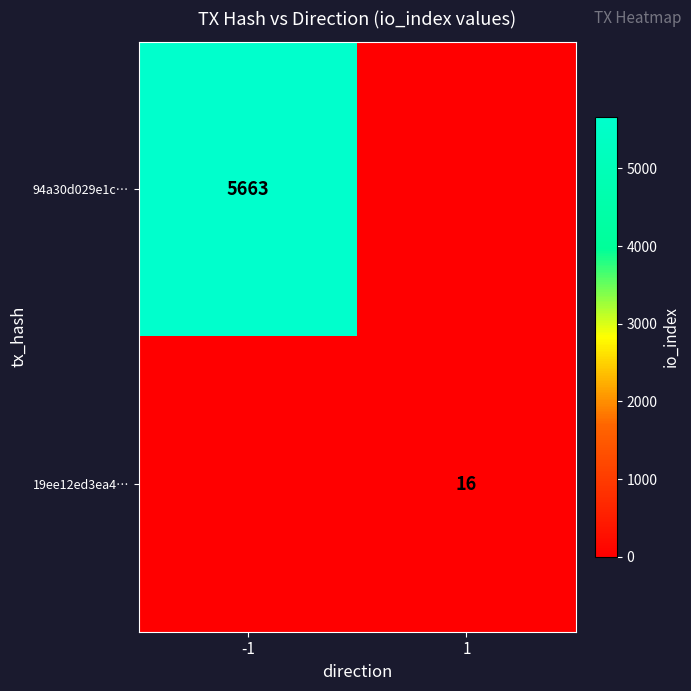

True or false: 19ee12ed3ea4… has a value of 16 at 1.

True